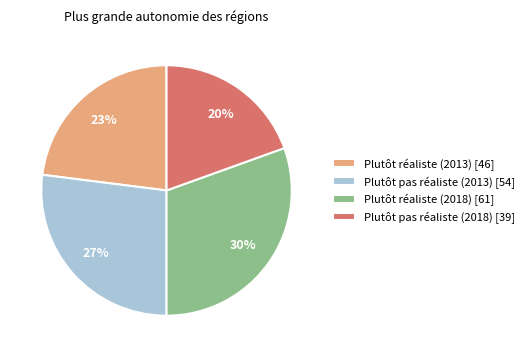

To the nearest percent, what is the average slice percentage?

25%